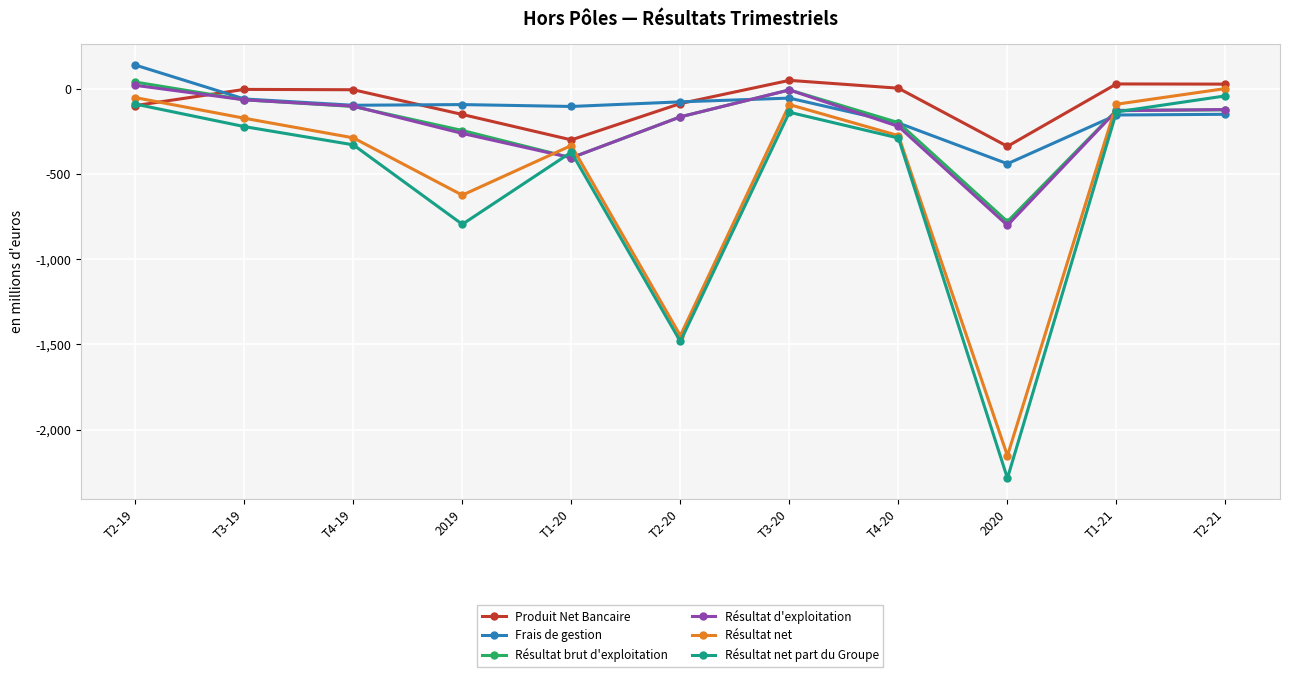

True or false: Résultat d'exploitation and Résultat net intersect in this chart.

True